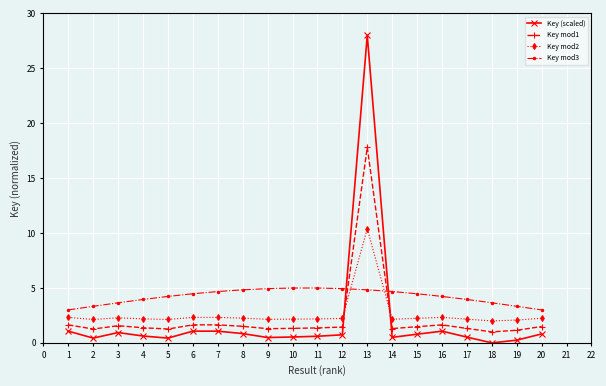

Between 2 and 7, which series saw the biggest shift?

Key mod3